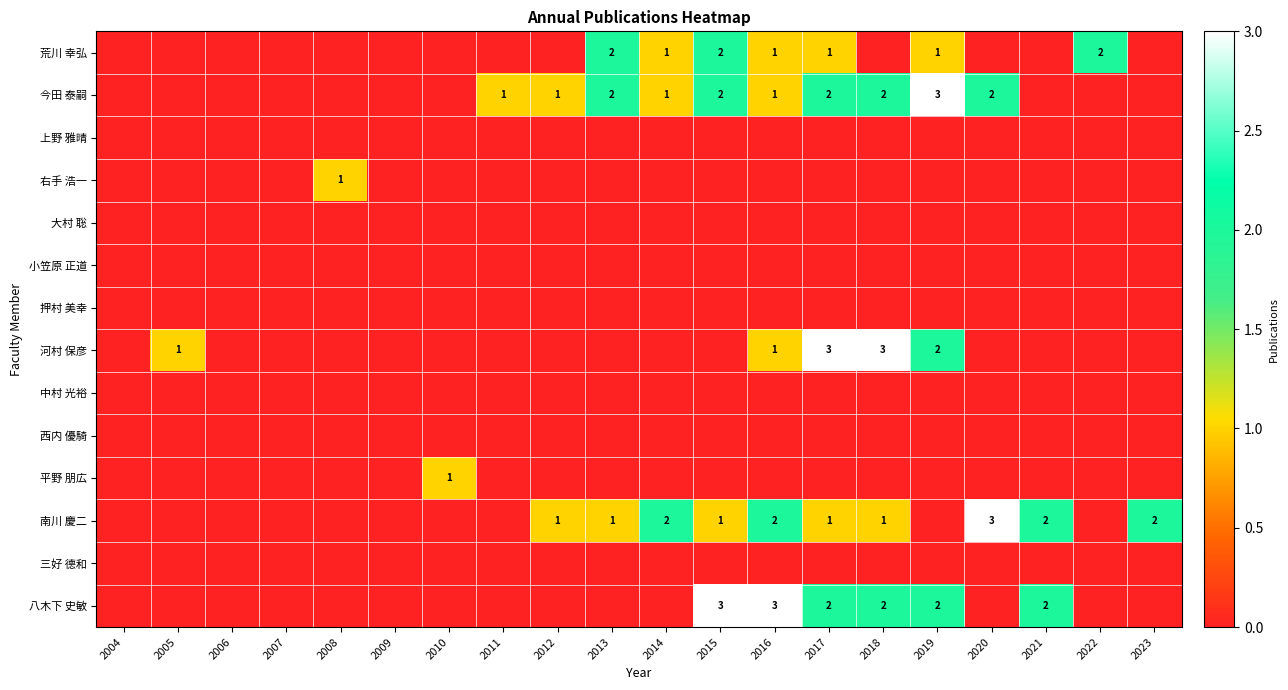

Count the number of data series in this chart.

14